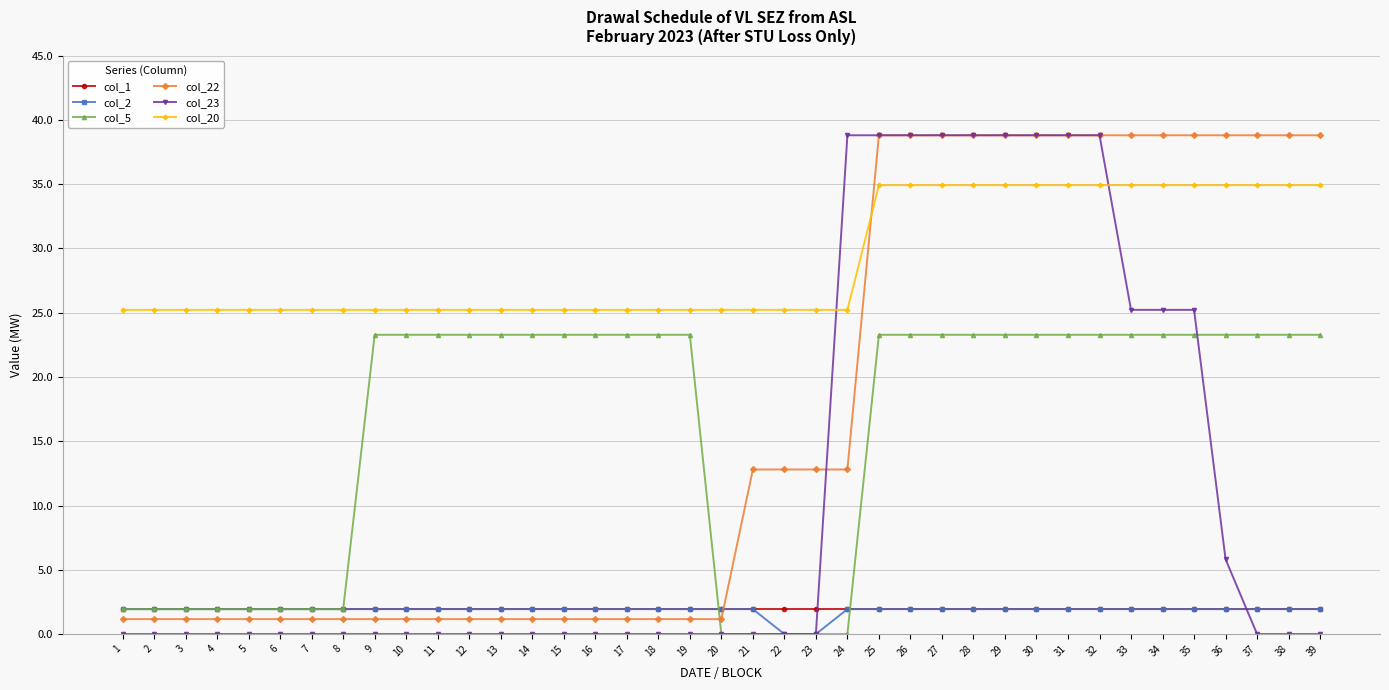

What is the spread (max minus min) of values at 38?

38.8